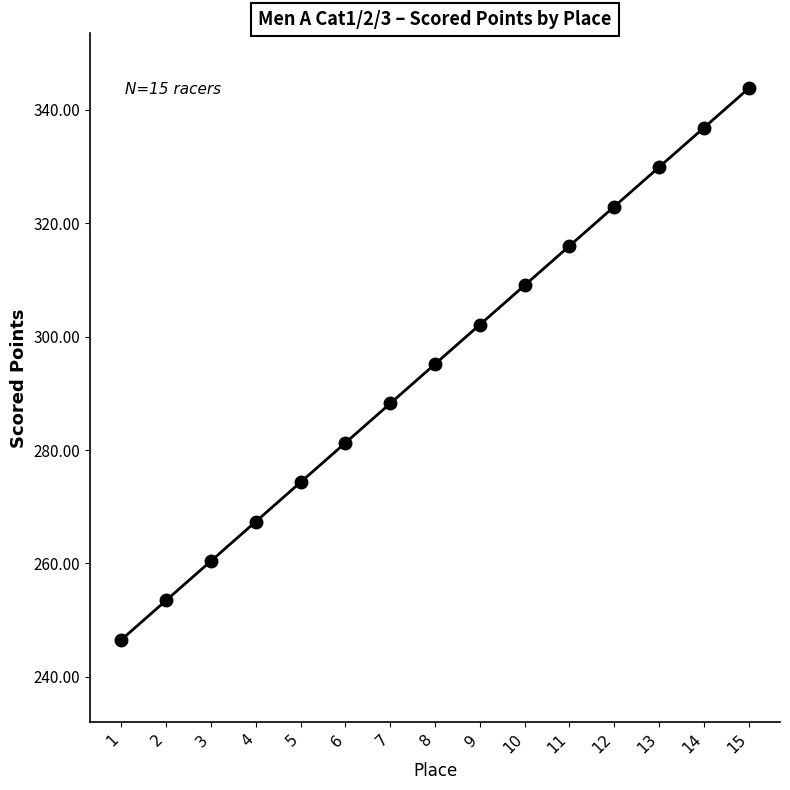

Rank the categories by value from highest to lowest.

15, 14, 13, 12, 11, 10, 9, 8, 7, 6, 5, 4, 3, 2, 1